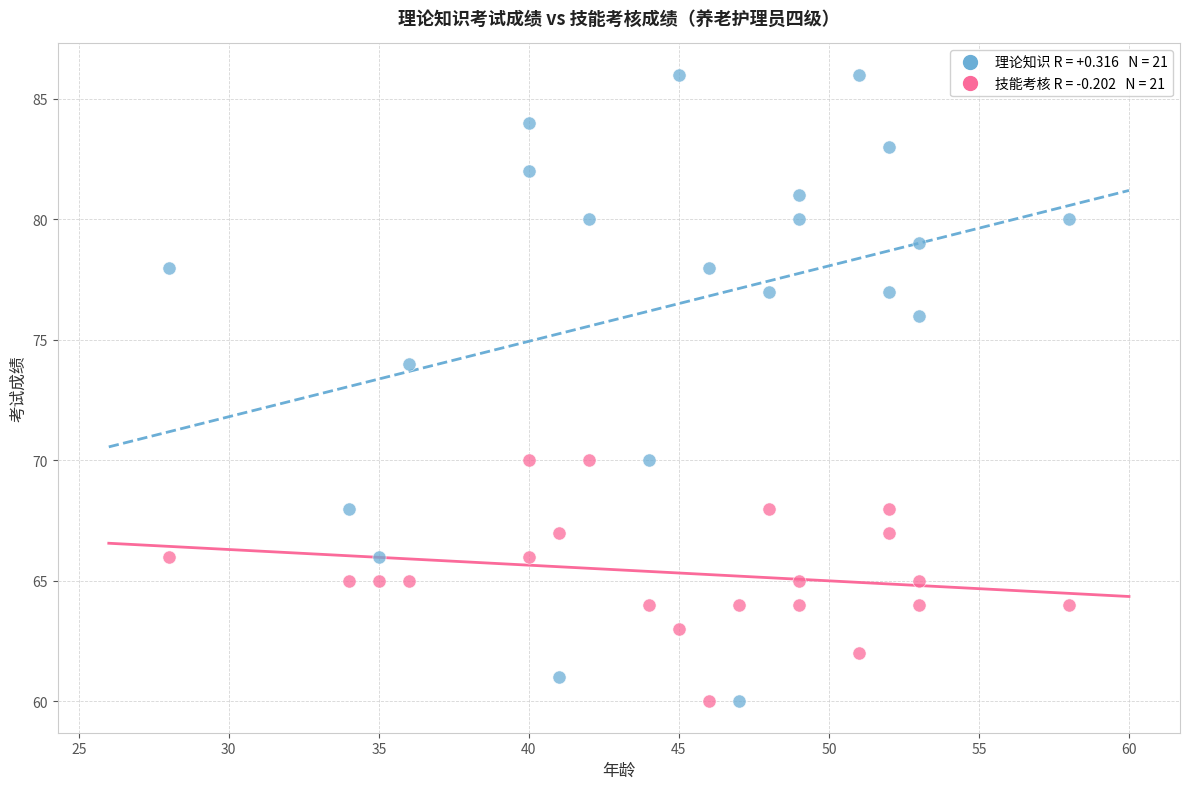

Across all series, what Y value is closest to 73?

74